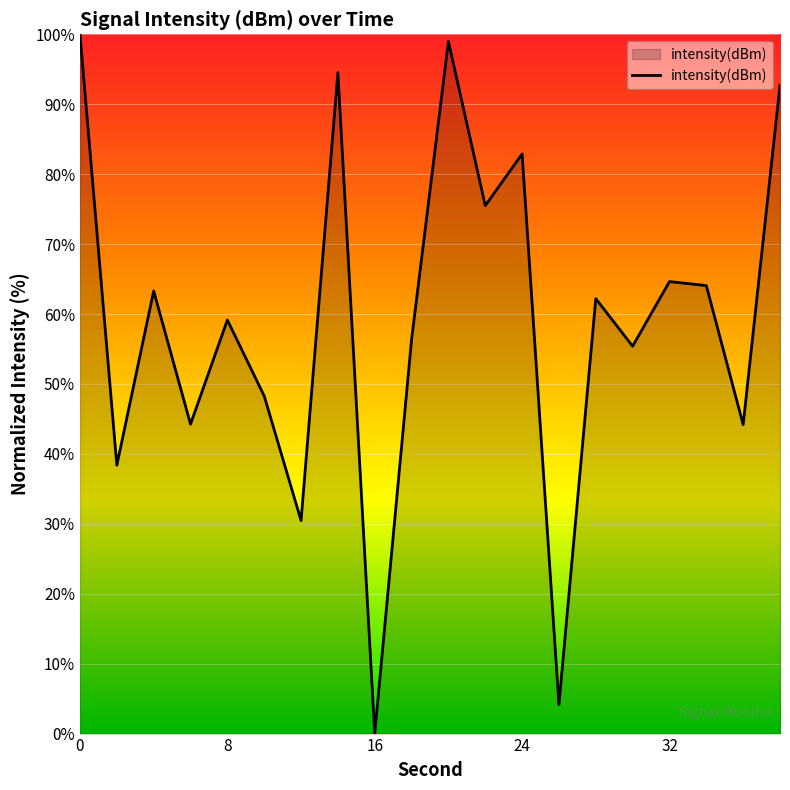

What is the difference between the maximum and minimum values?

100.0